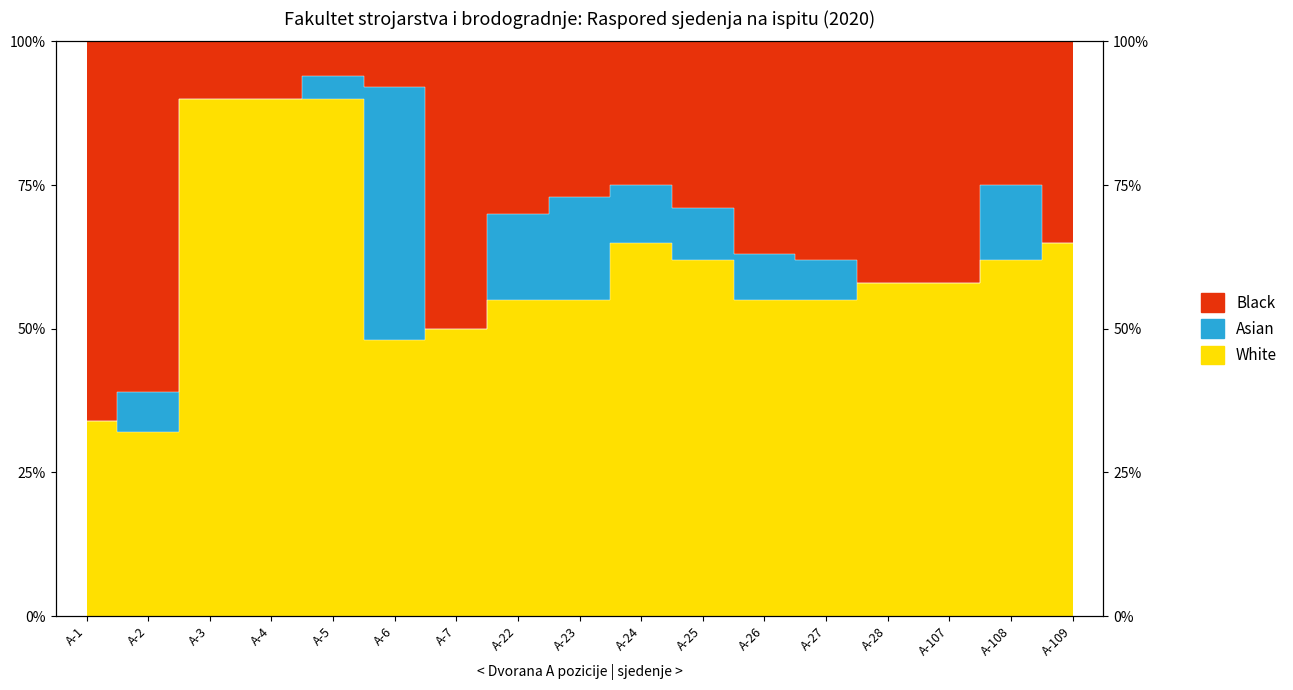

Is it true that White equals 65.0 at A-24?

True